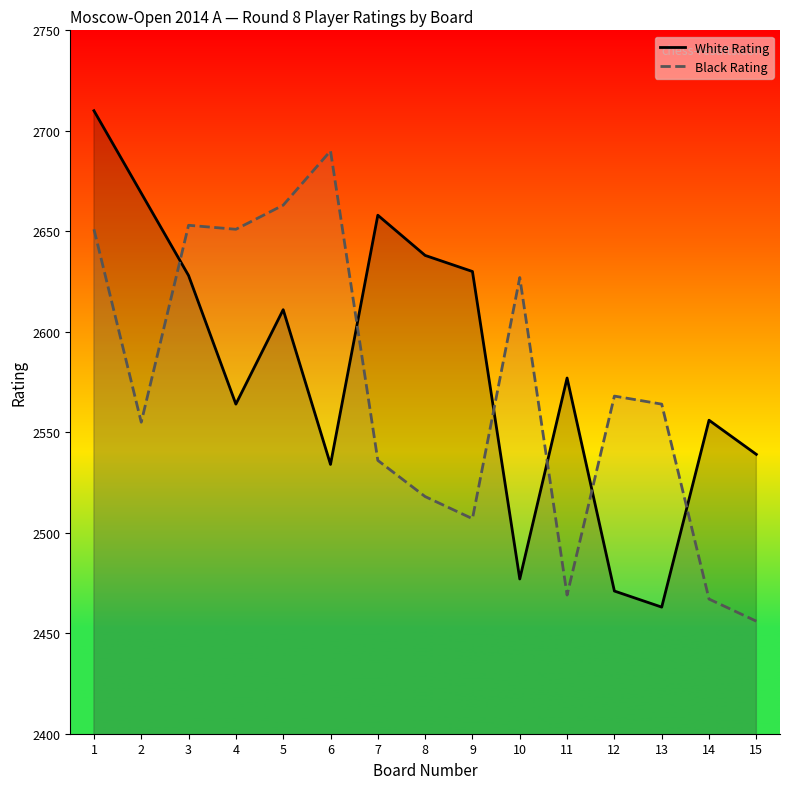

What is the greatest value displayed?

2710